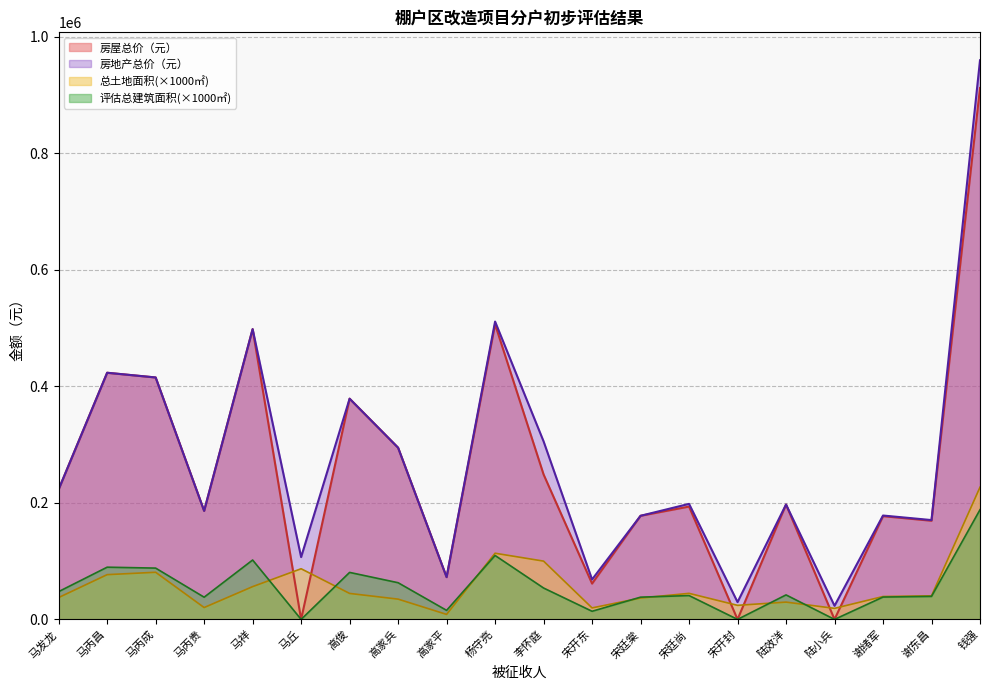

What are all the series names shown in the legend?

房屋总价（元）, 房地产总价（元）, 总土地面积(×1000㎡), 评估总建筑面积(×1000㎡)